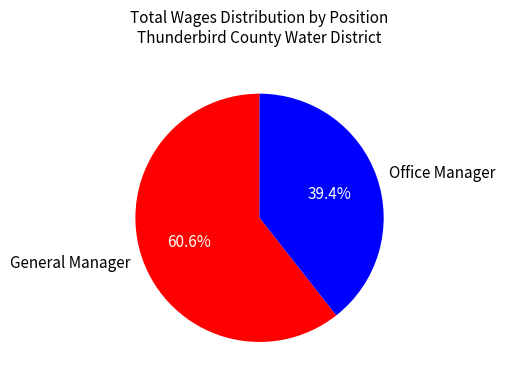

How many segments does this pie chart have?

2